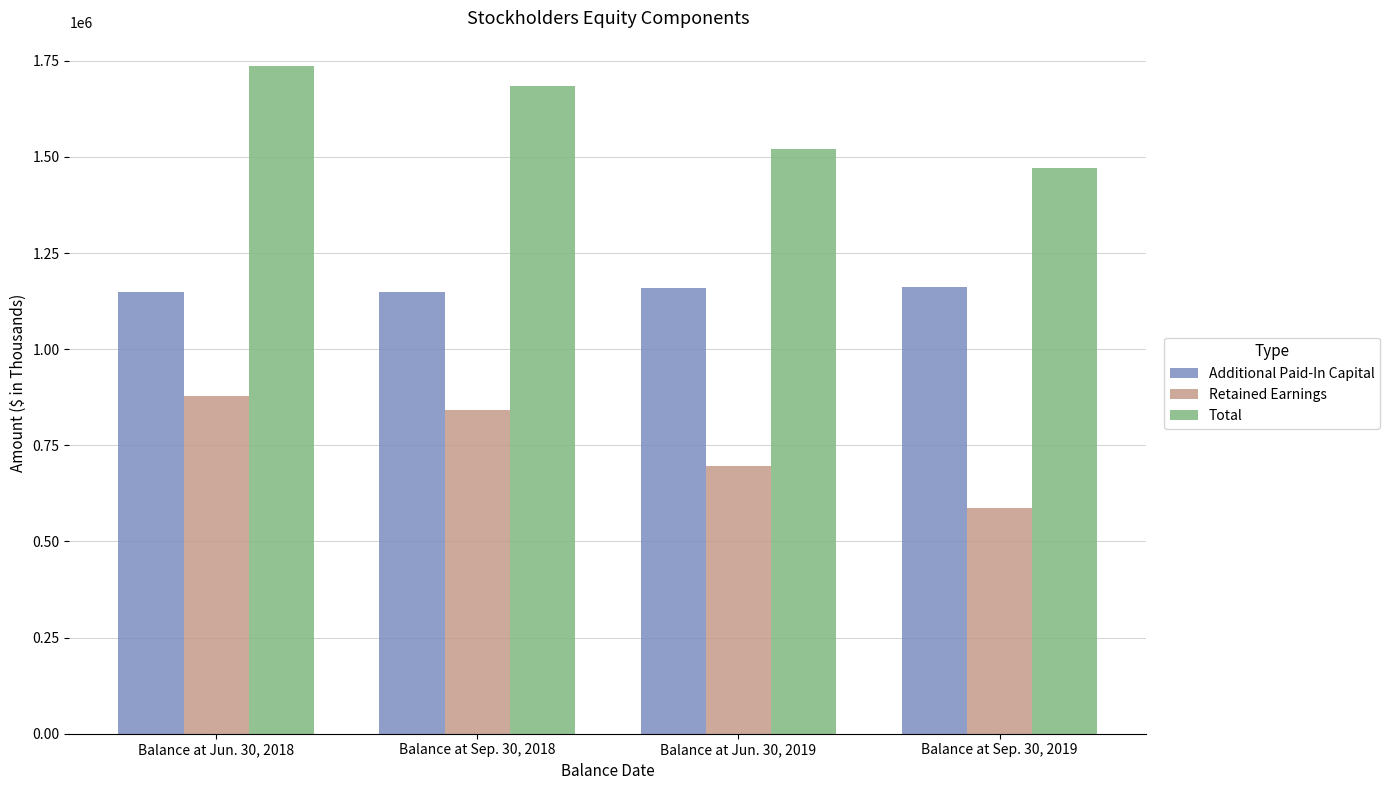

How many data points in Additional Paid-In Capital are less than 1158257?

2